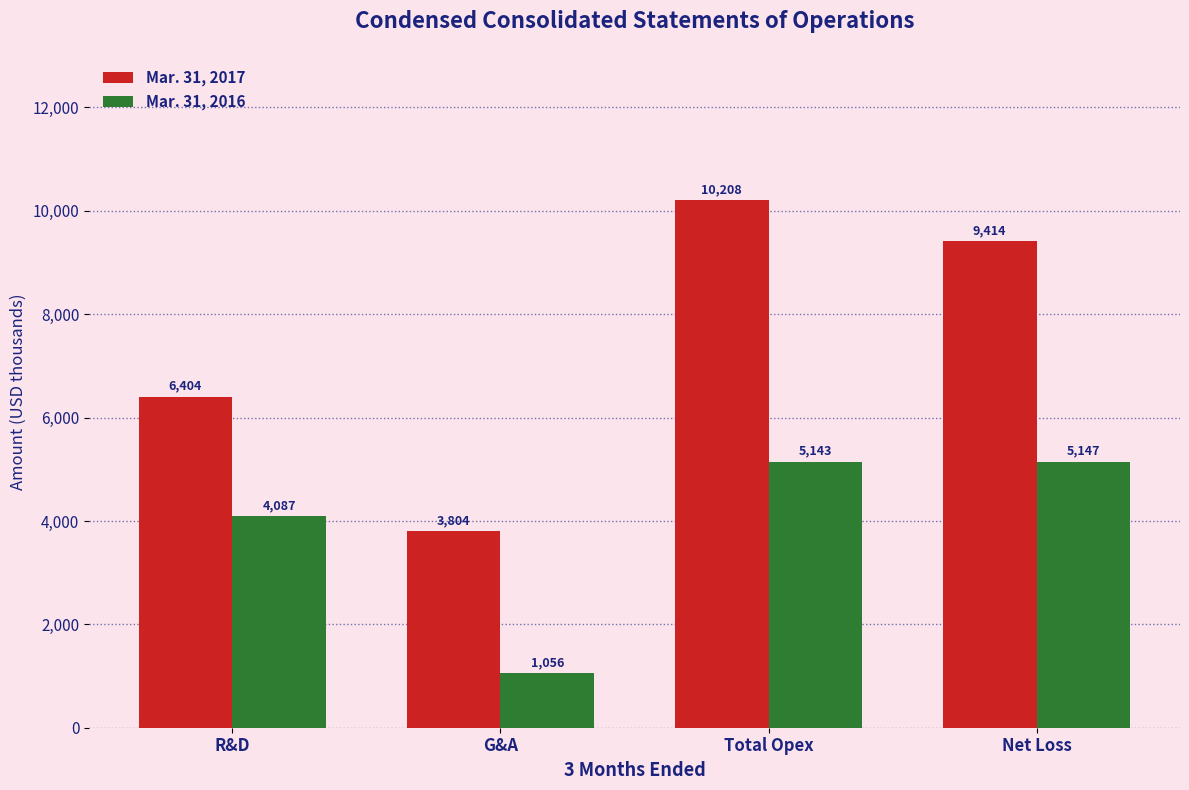

What is the value of the Mar. 31, 2017 bar at the 2nd from the left?

3804